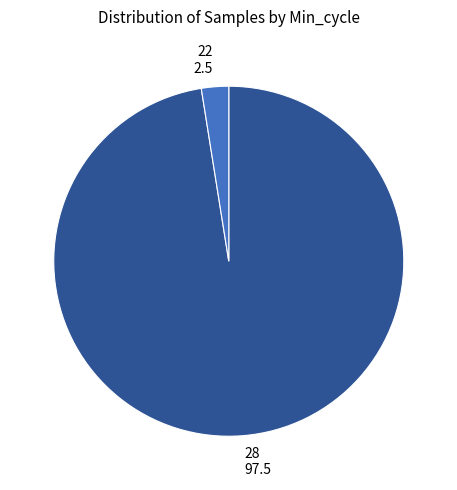

Is it true that 22 2.5 is 3% of the pie?

True